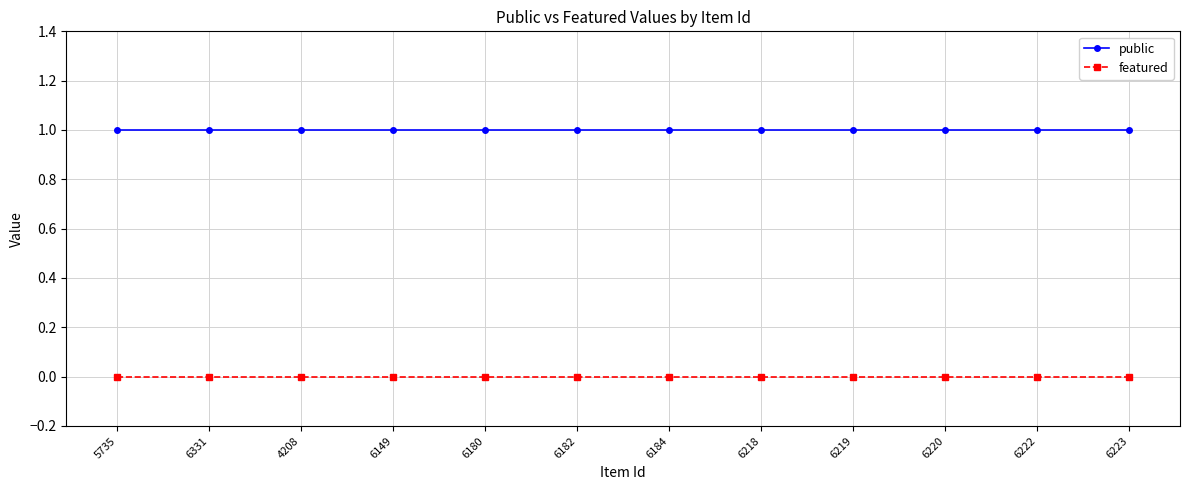

Which series has the largest total across all categories?

public